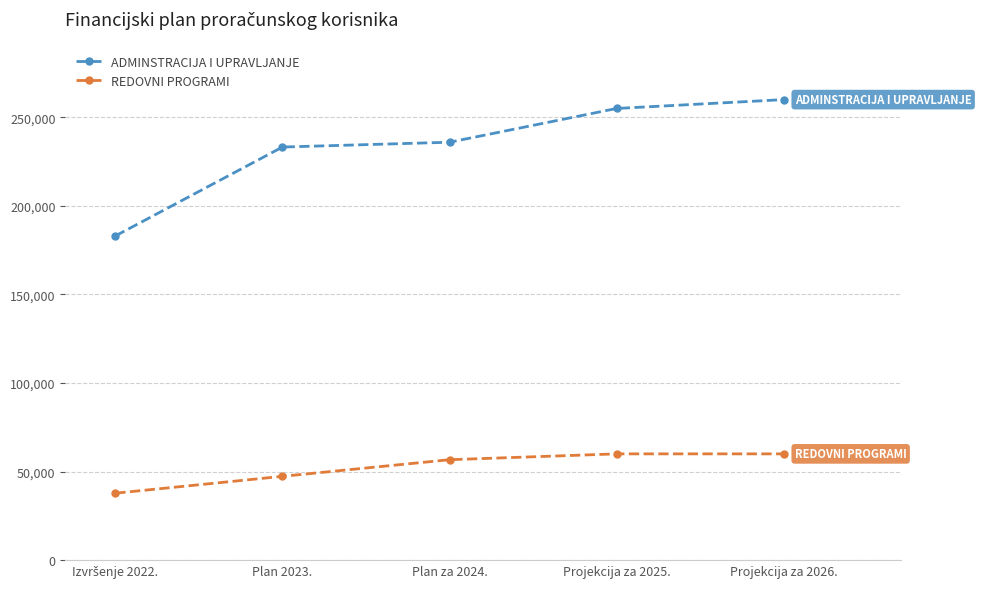

What is the minimum value for REDOVNI PROGRAMI?

37793.1